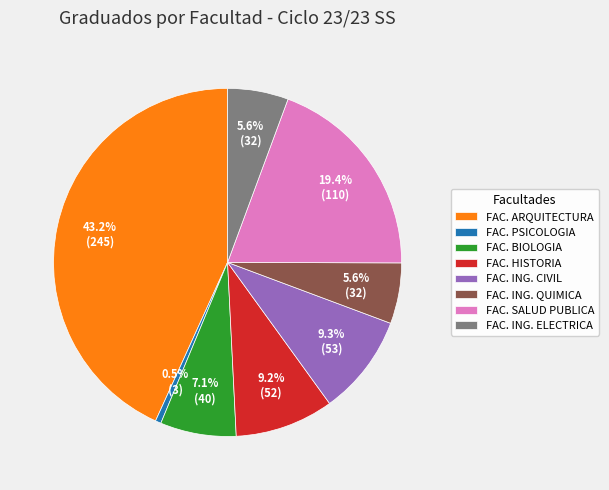

What percentage is NOT represented by FAC. PSICOLOGIA?

99.5%